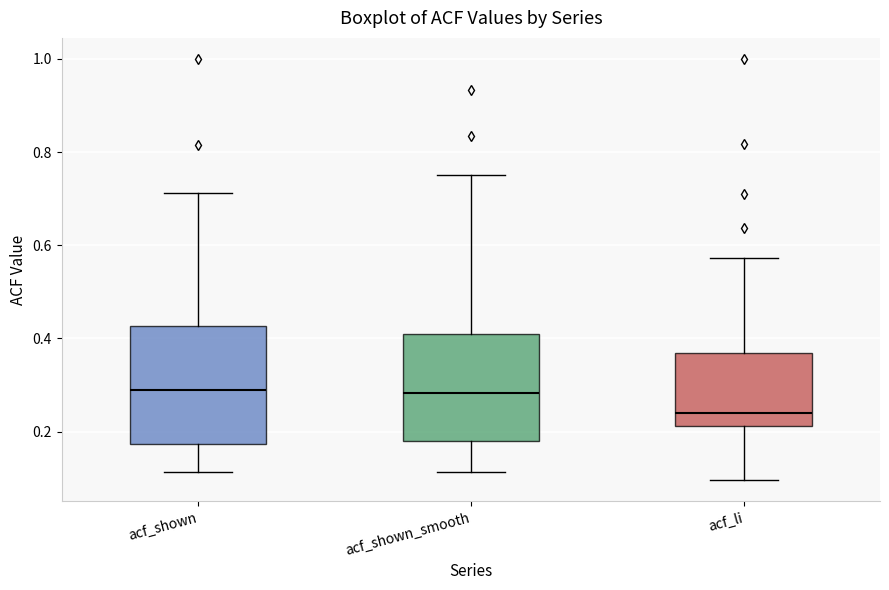

Where is the upper edge of the box for acf_shown_smooth on the y-axis? The values are not printed on the chart, so give them approximately, as read against the axis.

0.40